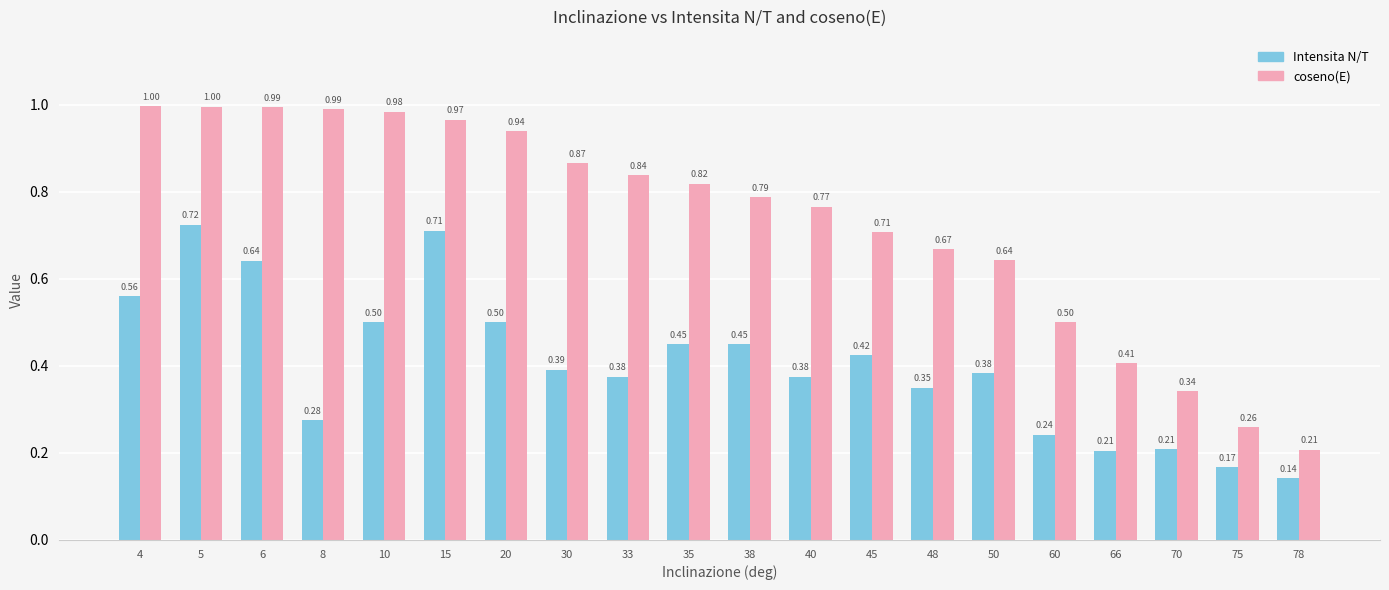

Which series has the largest total across all categories?

coseno(E)